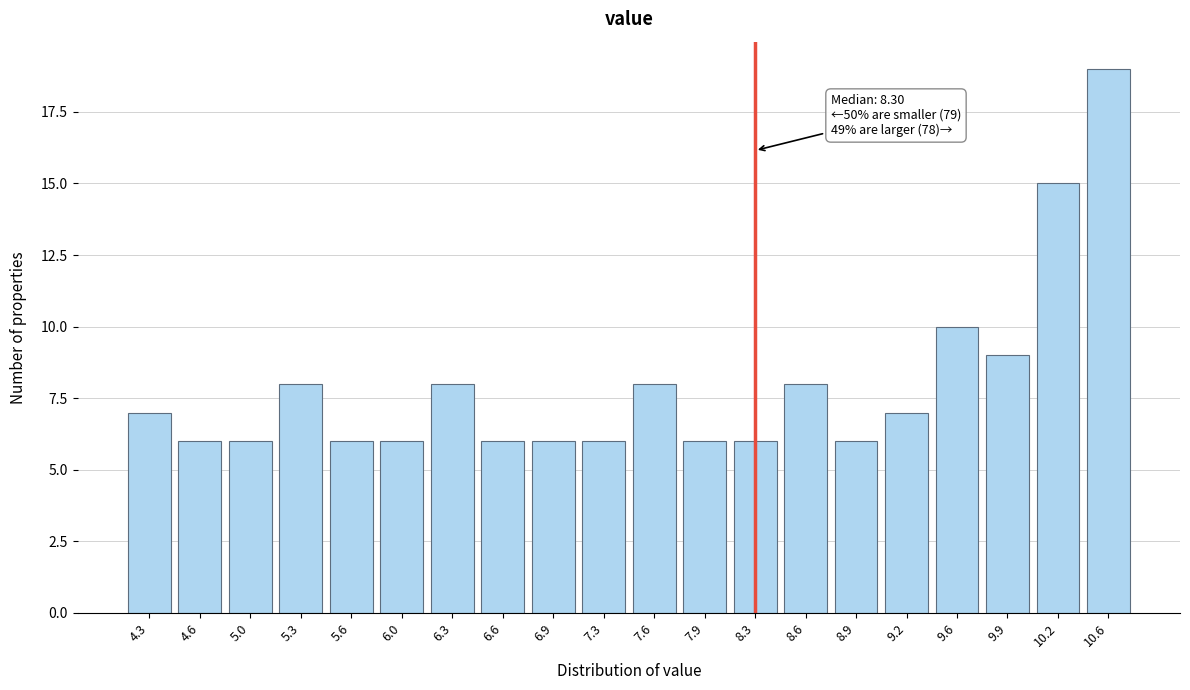

Reading left to right, list all the values displayed in this chart.

4.3=7	4.6=6	5.0=6	5.3=8	5.6=6	6.0=6	6.3=8	6.6=6	6.9=6	7.3=6	7.6=8	7.9=6	8.3=6	8.6=8	8.9=6	9.2=7	9.6=10	9.9=9	10.2=15	10.6=19